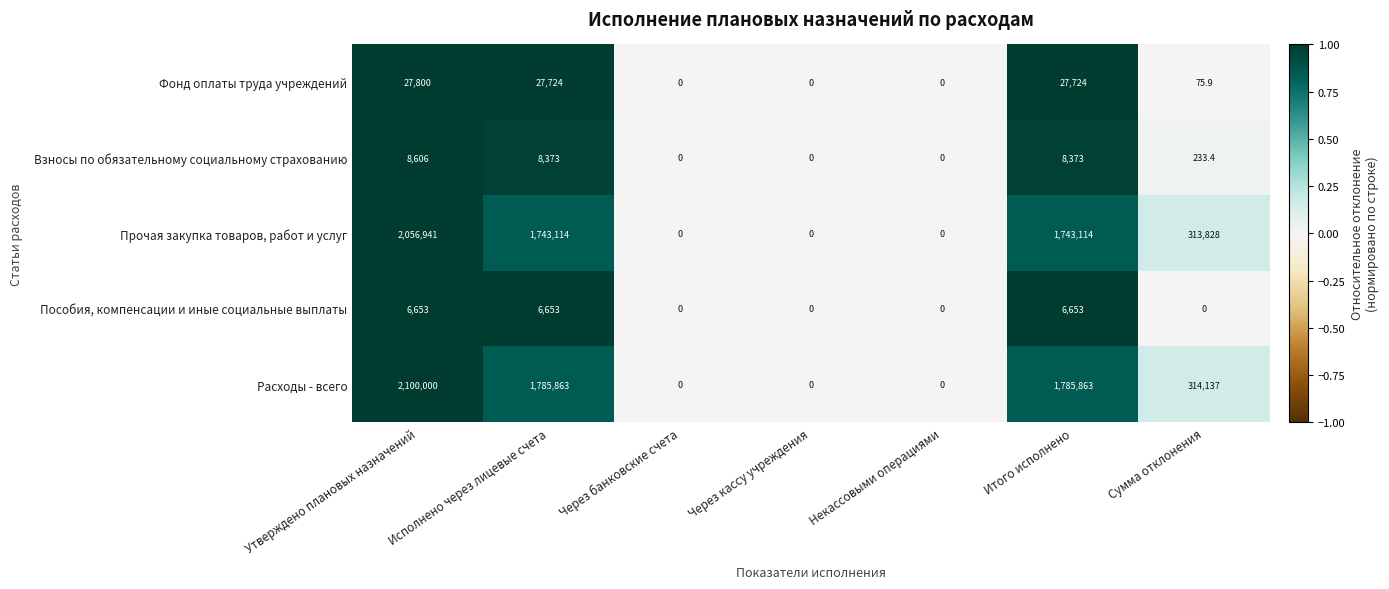

The Пособия, компенсации и иные социальные выплаты series shows -3137.6 at Через кассу учреждения. True or false?

False